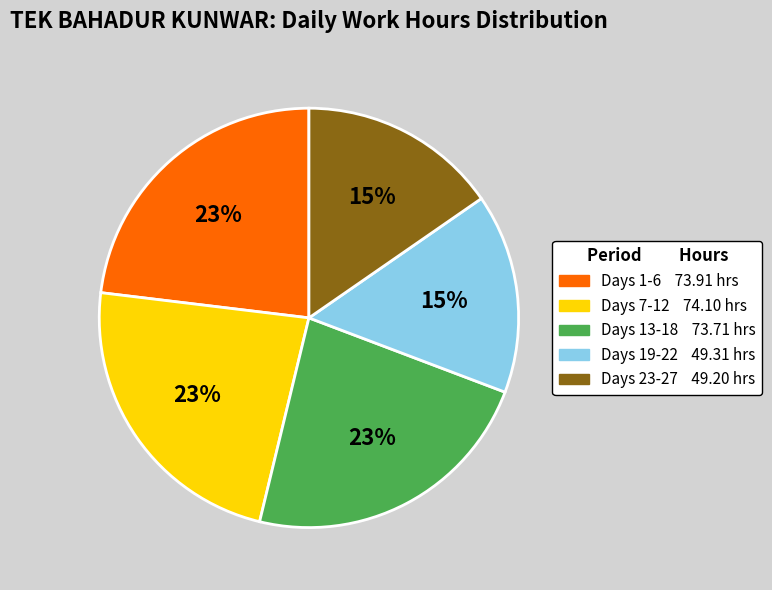

How many slices are in this pie chart?

5